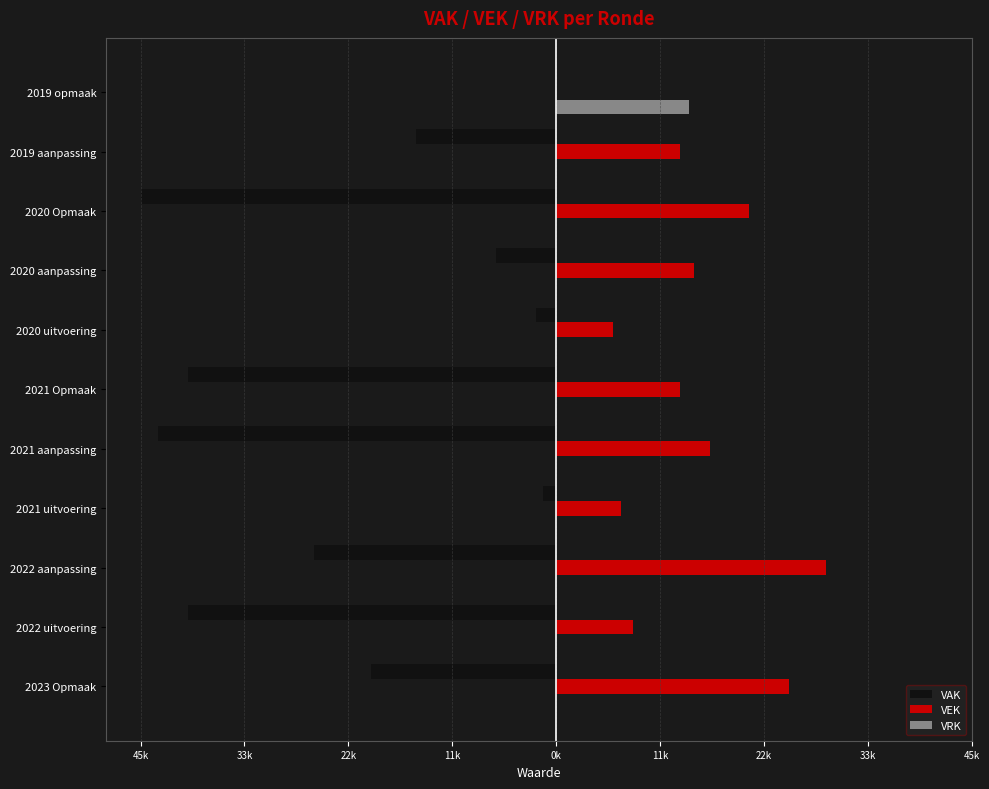

Which series has the widest spread of values?

VAK